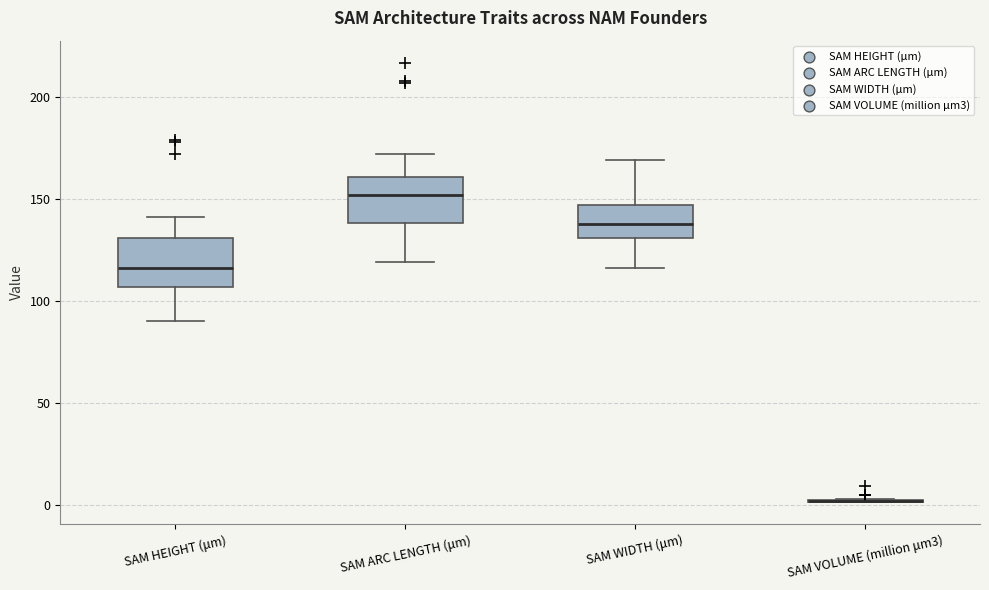

Reading left to right, transcribe this box plot: for each box, give where its median line is, the range the box spans, and where its two whiskers end, as read against the y-axis. The values are not printed on the chart, so give them approximately, as read against the axis.

SAM HEIGHT (μm): median 115, box 105 to 130, whiskers 90 to 140
SAM ARC LENGTH (μm): median 150, box 140 to 160, whiskers 120 to 170
SAM WIDTH (μm): median 140, box 130 to 145, whiskers 115 to 170
SAM VOLUME (million μm3): box collapsed to a line at 0, whiskers 0 to 5